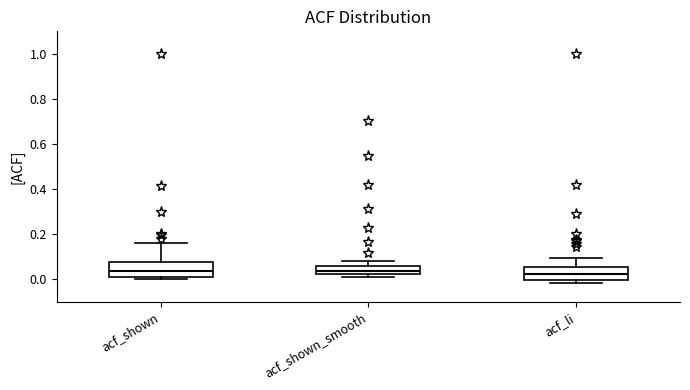

Where does the median line of the box for acf_shown sit on the y-axis? The values are not printed on the chart, so give them approximately, as read against the axis.

0.04